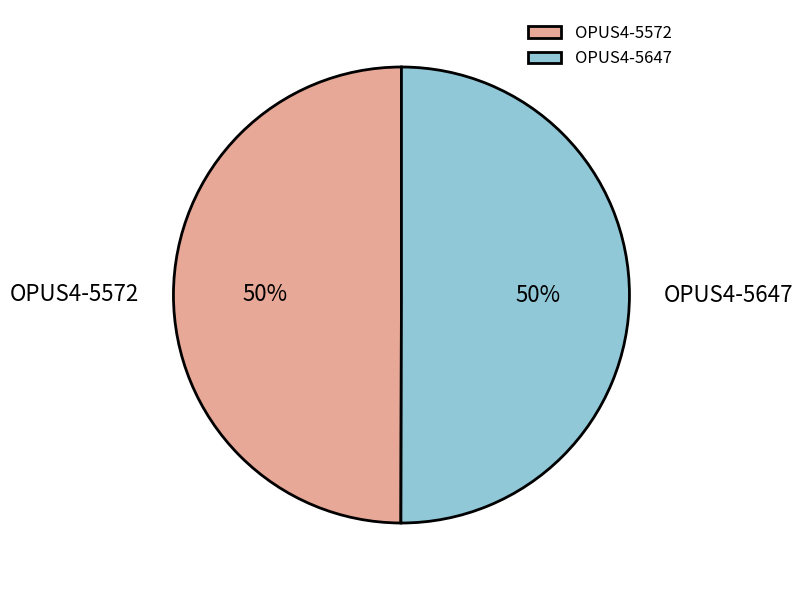

To the nearest percent, what portion does OPUS4-5572 represent?

50%